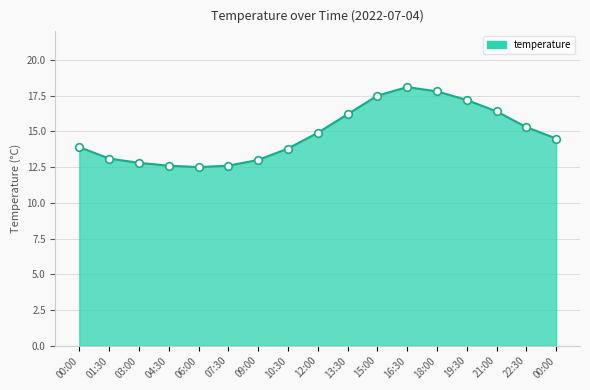

What is the change in value from 04:30 to 21:00?

+3.8